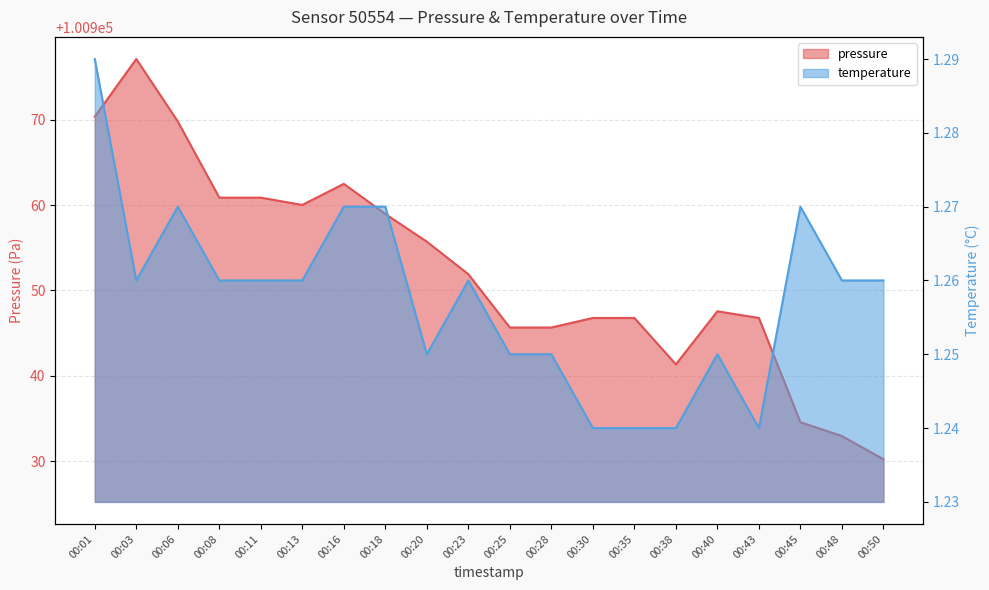

Reading left to right, transcribe all the data shown in this chart.

pressure: 00:01=100970.4	00:03=100977.1	00:06=100969.8	00:08=100960.9	00:11=100960.9	00:13=100960.0	00:16=100962.5	00:18=100959.0	00:20=100955.7	00:23=100951.9	00:25=100945.7	00:28=100945.7	00:30=100946.8	00:35=100946.8	00:38=100941.3	00:40=100947.6	00:43=100946.8	00:45=100934.6	00:48=100932.9	00:50=100930.2
temperature: 00:01=1.3	00:03=1.3	00:06=1.3	00:08=1.3	00:11=1.3	00:13=1.3	00:16=1.3	00:18=1.3	00:20=1.2	00:23=1.3	00:25=1.2	00:28=1.2	00:30=1.2	00:35=1.2	00:38=1.2	00:40=1.2	00:43=1.2	00:45=1.3	00:48=1.3	00:50=1.3